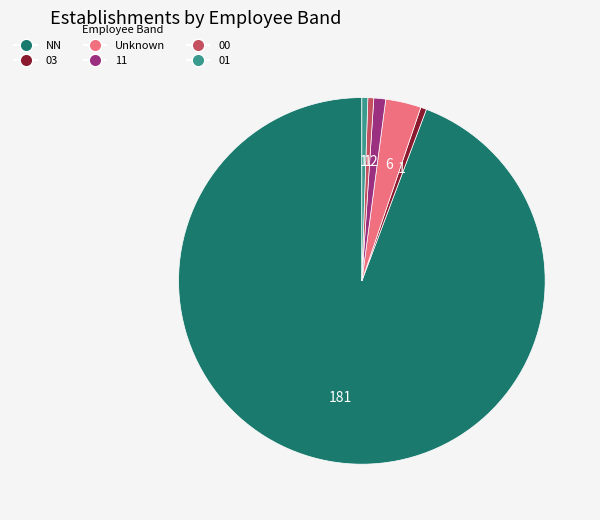

Does NN account for over 50% of the chart?

Yes